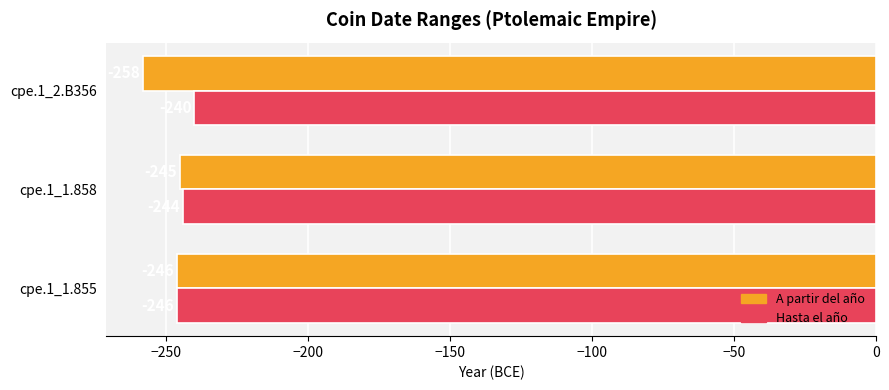

Which series has the largest total across all categories?

Hasta el año